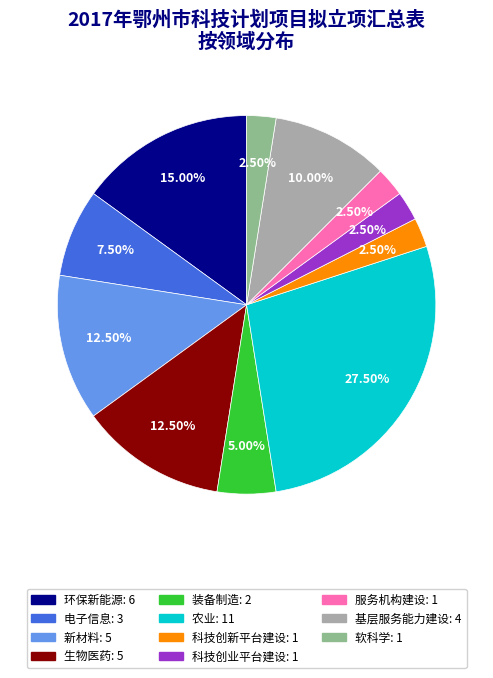

Is the sum of 环保新能源 and 新材料 greater than half?

No